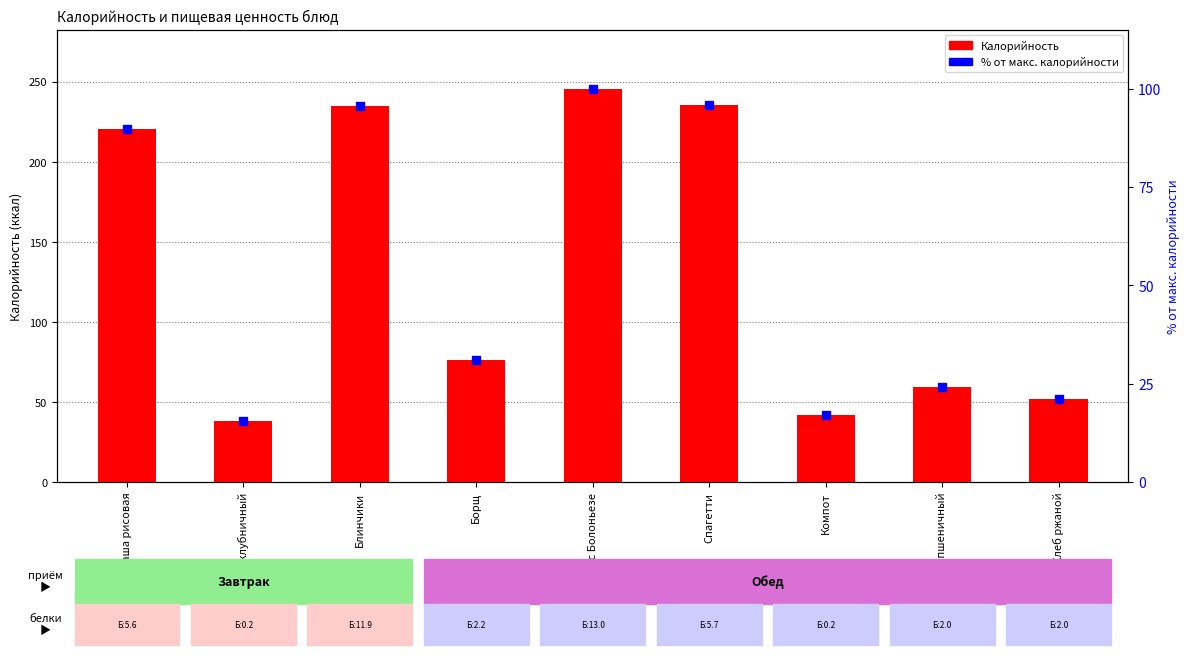

Which series reaches the maximum Y coordinate?

Калорийность